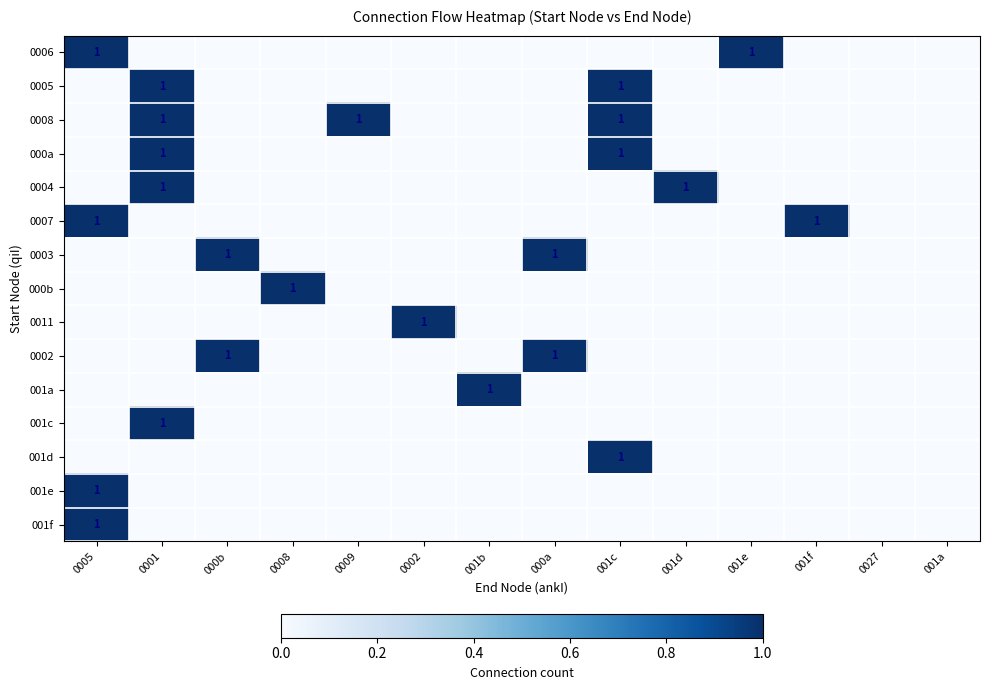

True or false: 001a has a value of 1 at 001b.

True